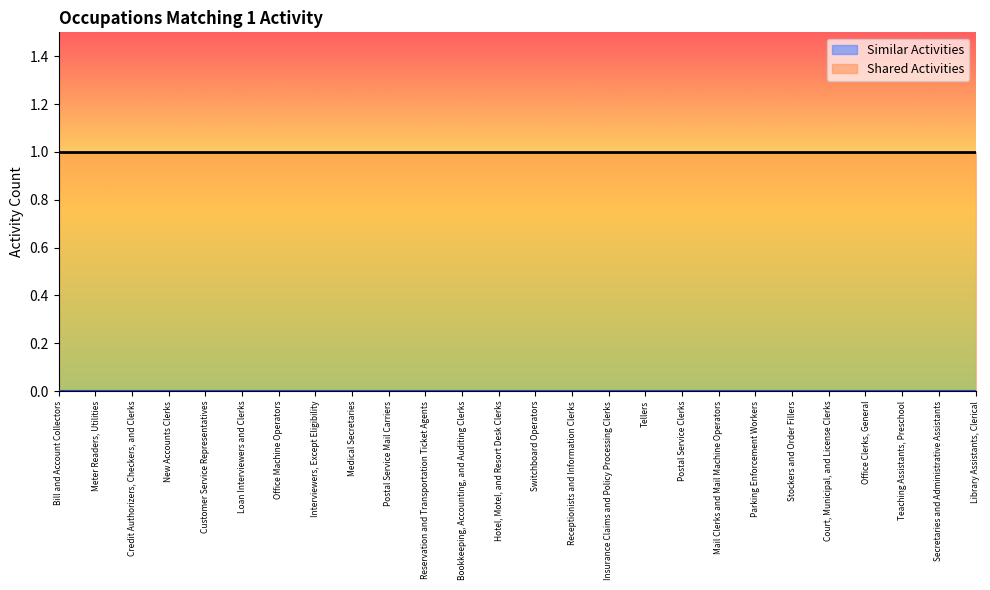

At which category is the sum across all series the highest?

Bill and Account Collectors